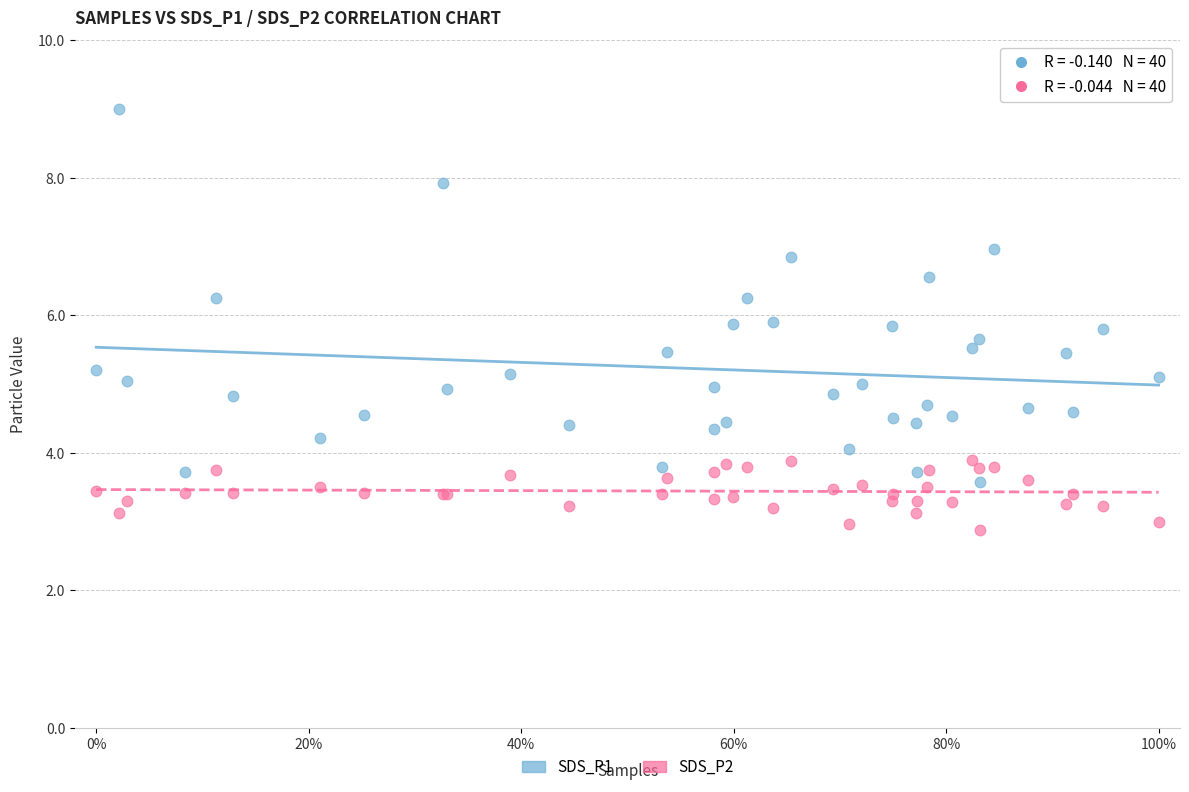

Which series reaches the minimum Y coordinate?

SDS_P2